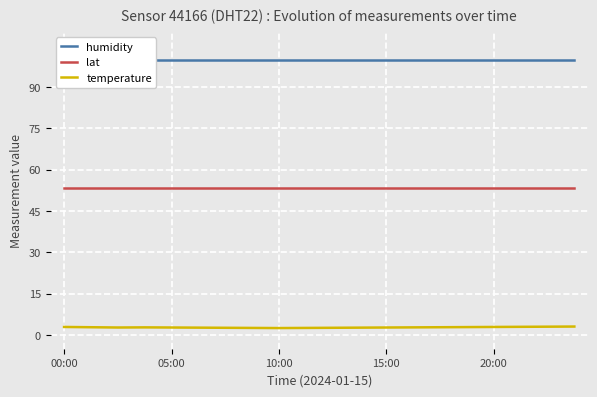

True or false: temperature and lat cross at least once.

False